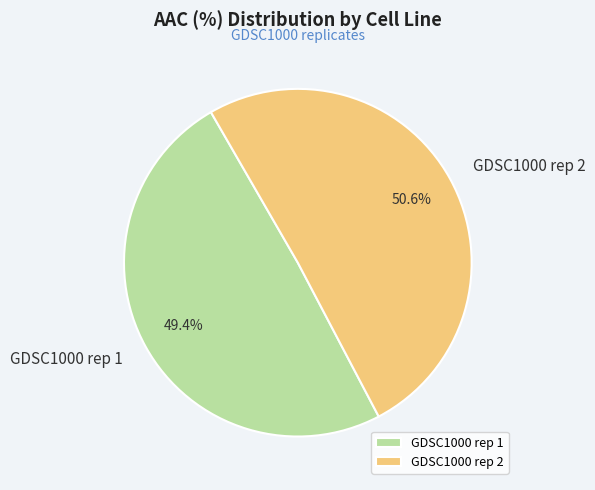

How many segments does this pie chart have?

2